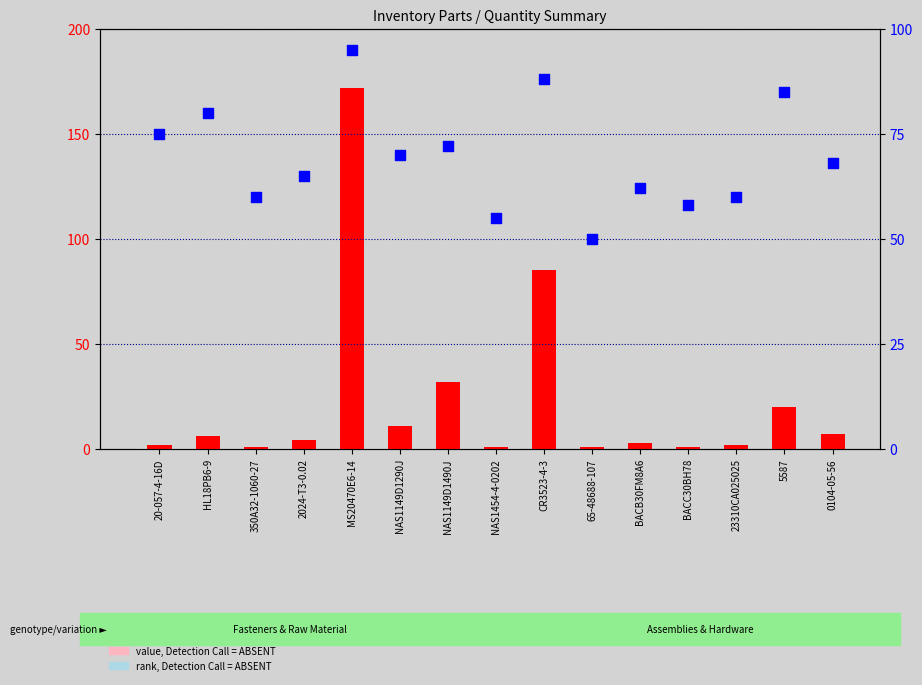

Which series contains the lowest Y value?

count